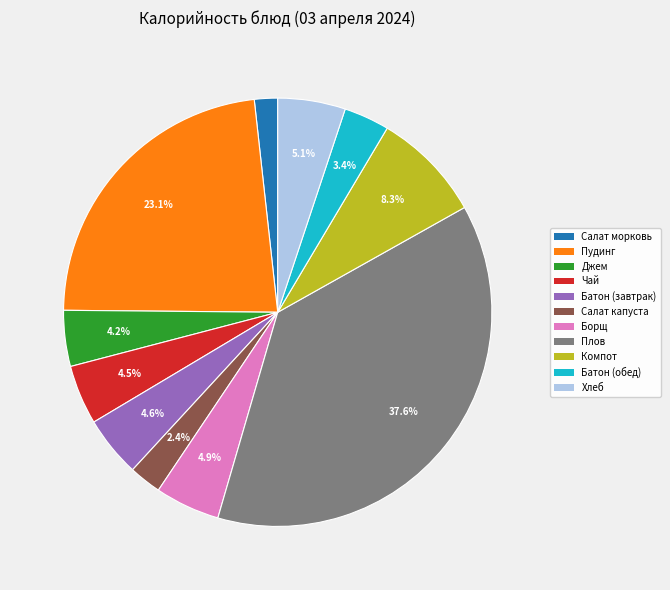

Is there a majority slice in this chart?

No